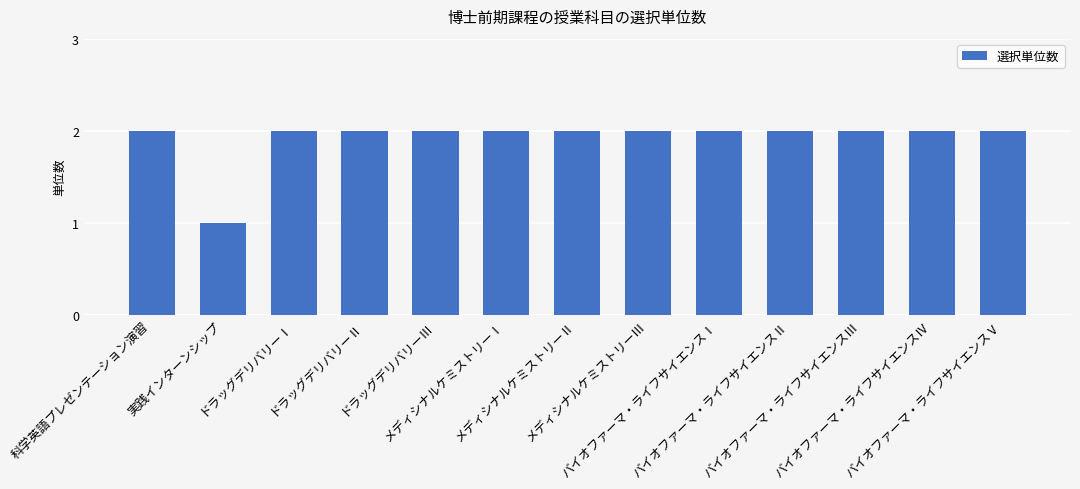

What is the value of the 12th bar from the left?

2